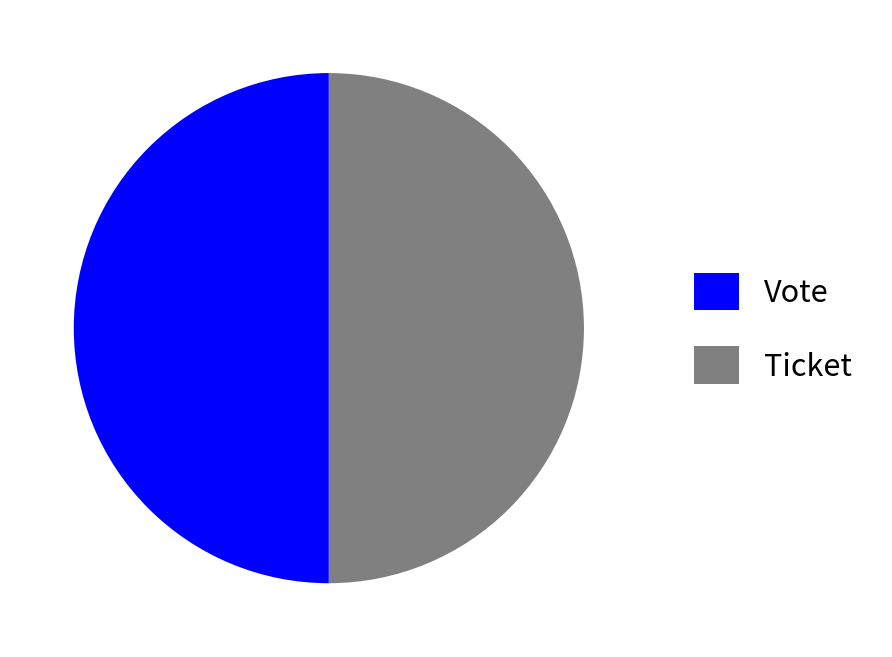

True or false: Ticket accounts for 1% of the total.

False